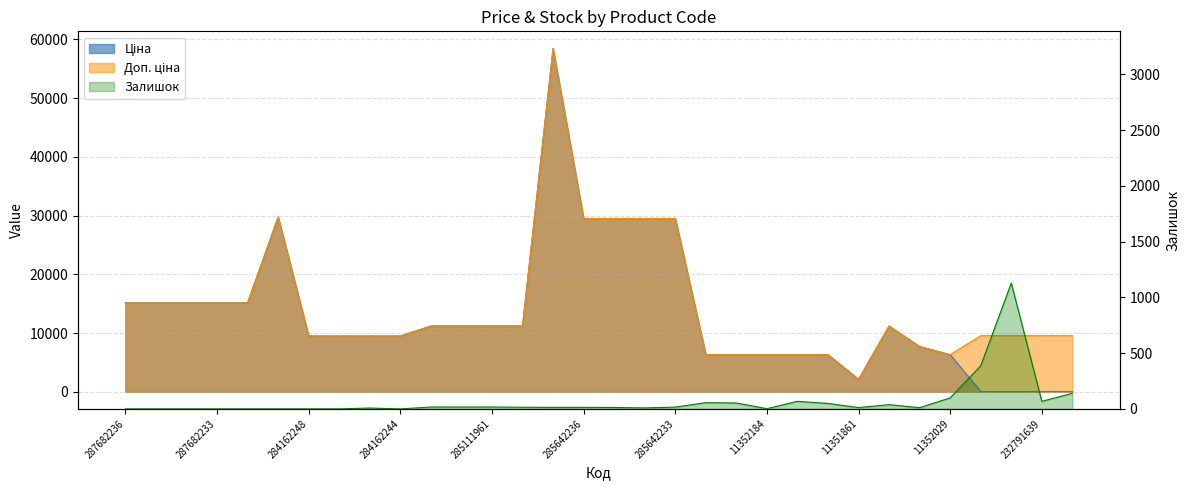

Count the number of categories in the chart.

32